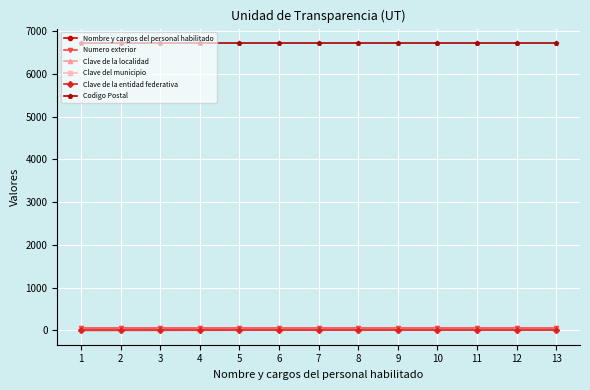

What is the spread (max minus min) of values at 4?

6719